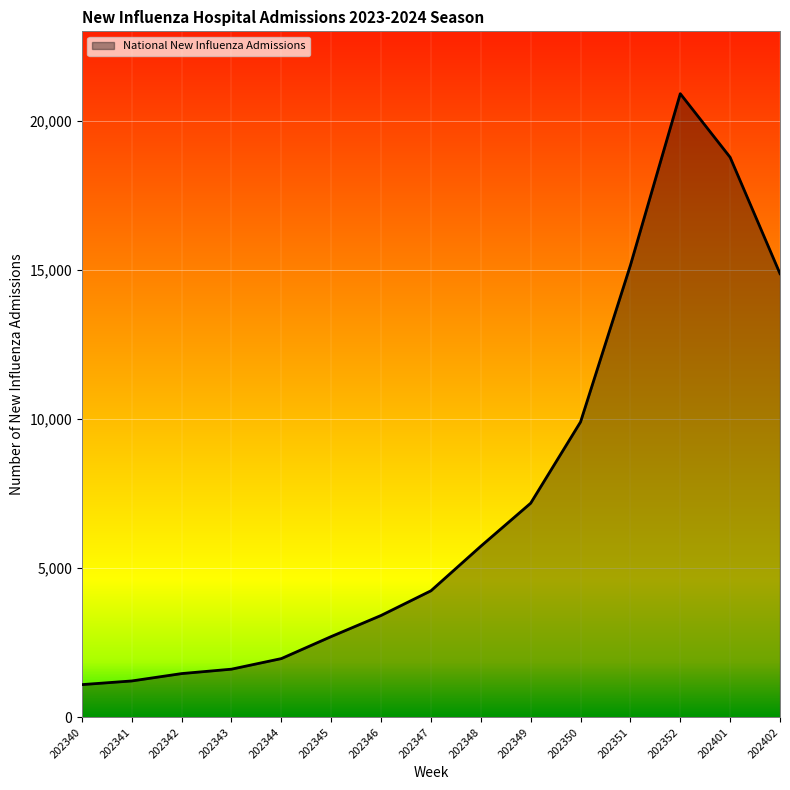

How many lines are shown in the chart?

1